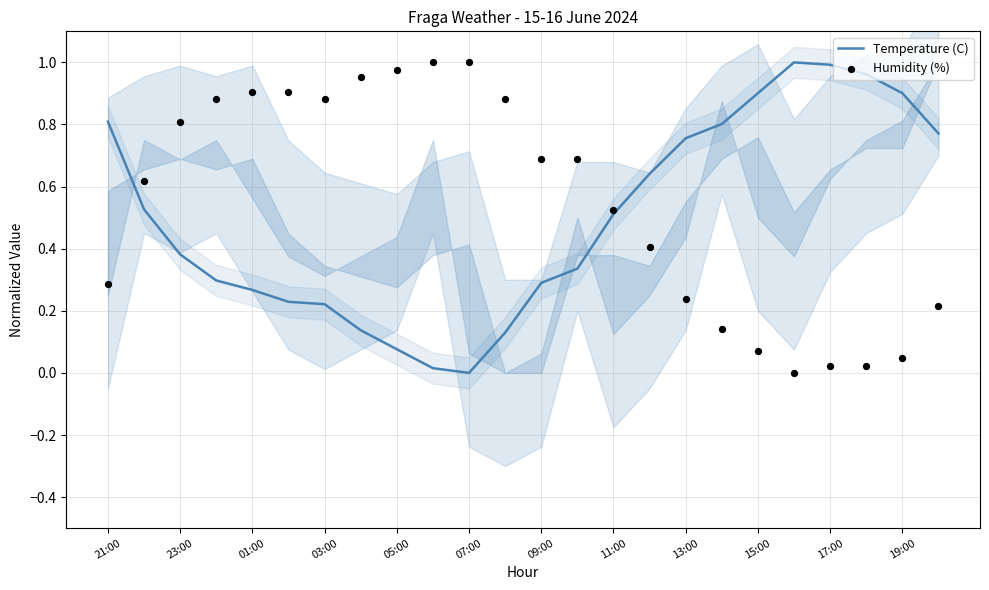

What are all the series names shown in the legend?

Temperature (C), Humidity (%)